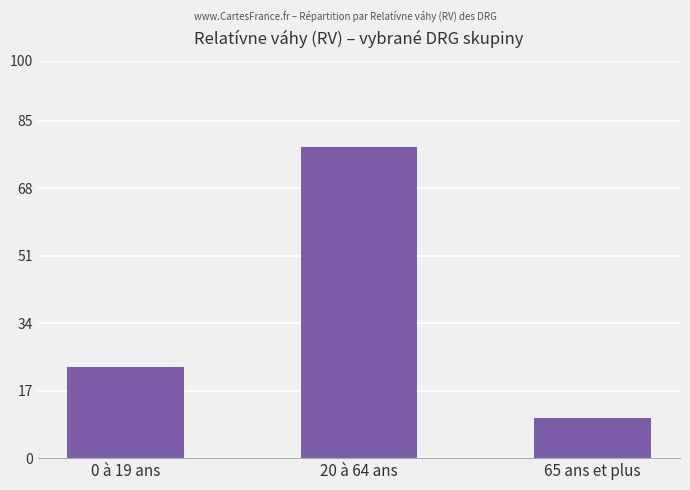

How many categories are shown in the chart?

3